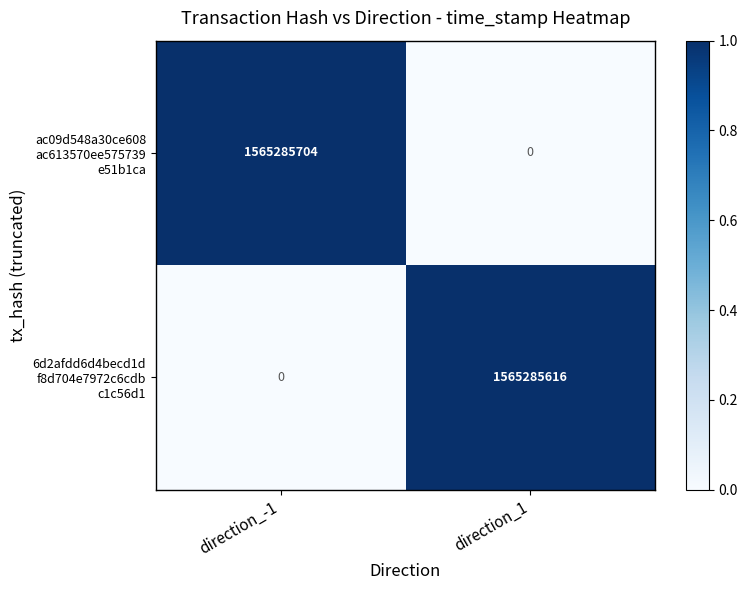

What is the difference between the highest and lowest values at direction_1?

1565285616